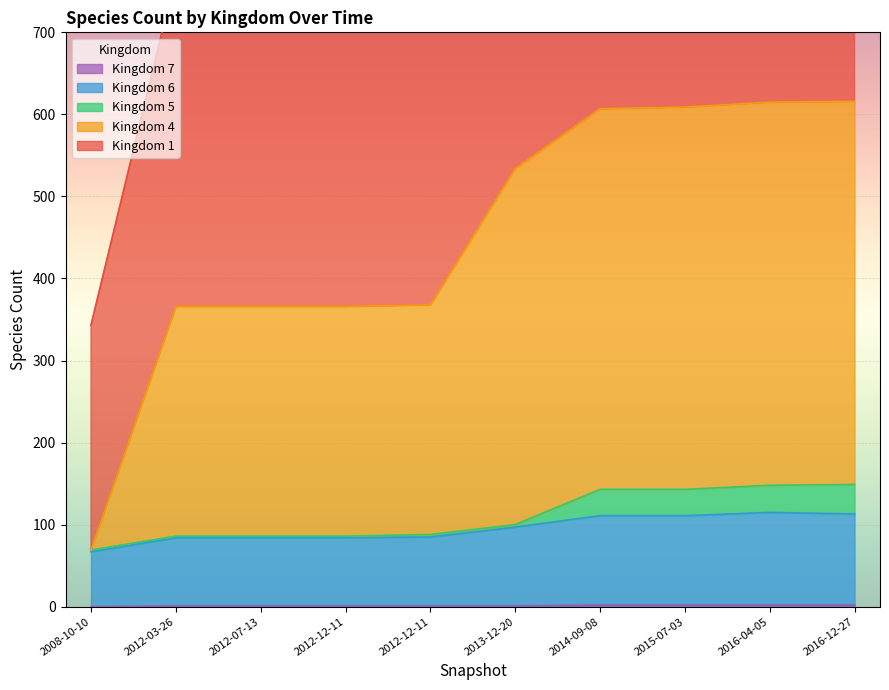

Is the value of 4 at 2008-10-10 greater than the value of 7 at 2014-09-08?

Yes